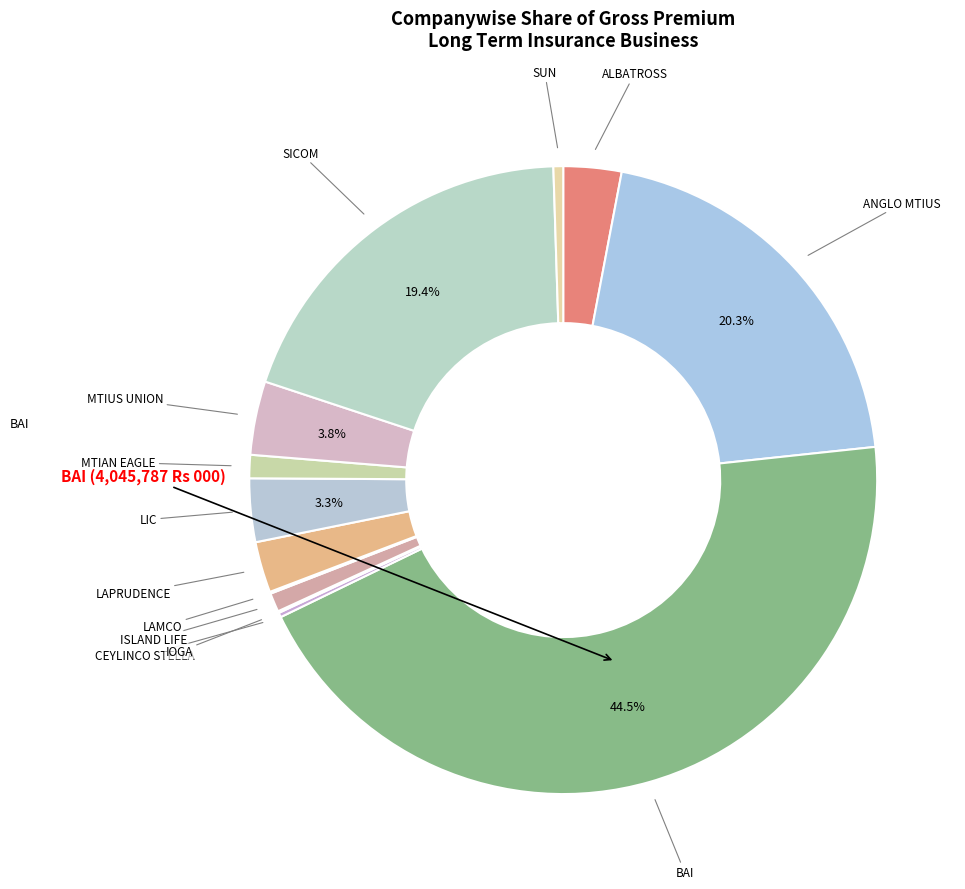

Does any single category account for the majority?

No